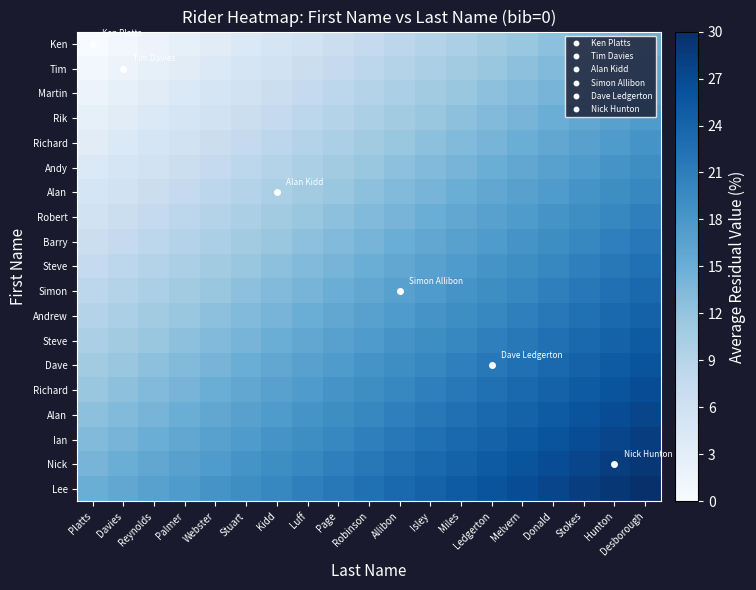

What is the maximum value shown in the chart?

30.0